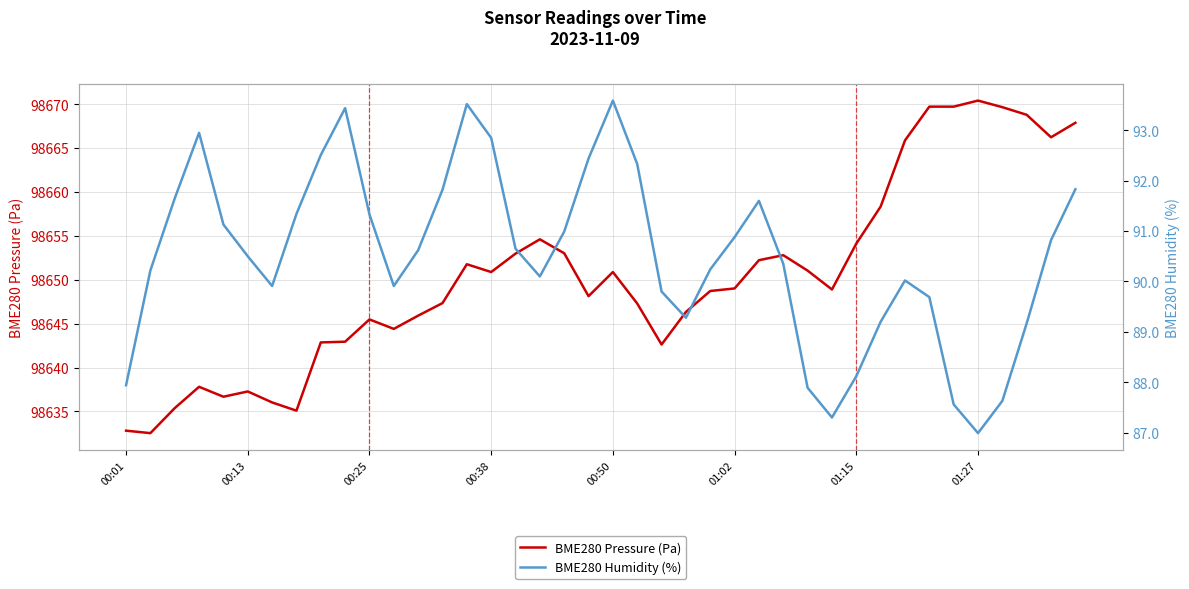

True or false: BME280 Humidity (%) has a value of 90.6 at 12.

True